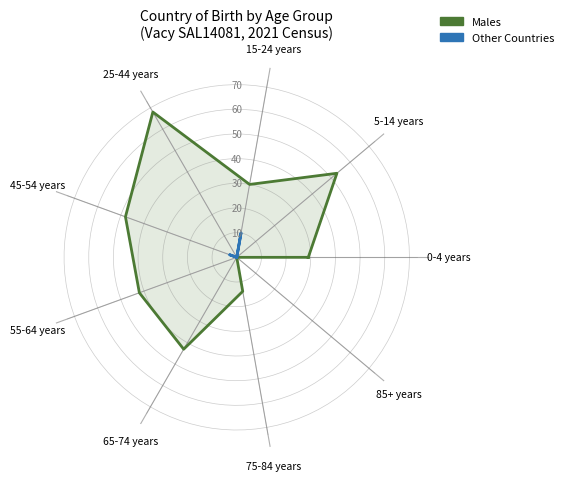

True or false: Males has more than 0 interior local peaks.

True